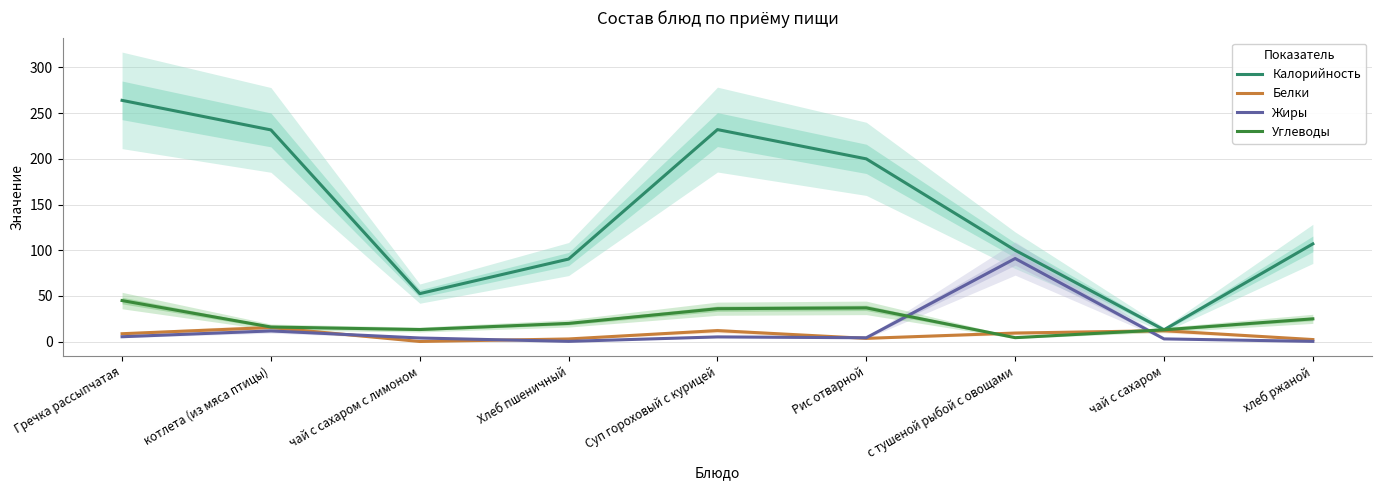

What is the minimum value shown in the chart?

0.2